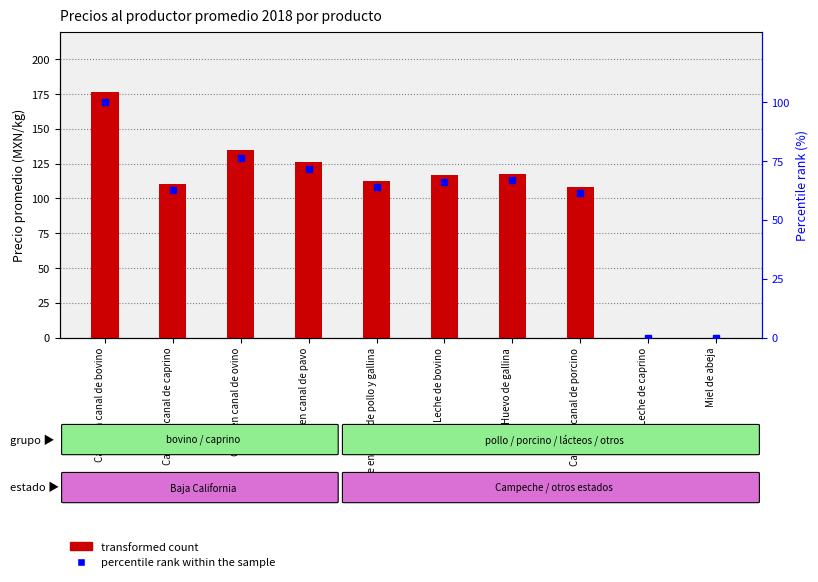

Reading right to left, transcribe all the data shown in this chart.

transformed count: 0.0	0.0	108.5	117.9	116.7	112.5	126.5	134.8	110.5	176.3
percentile rank within the sample: 0.0	0.0	61.5	66.9	66.2	63.8	71.8	76.5	62.7	100.0